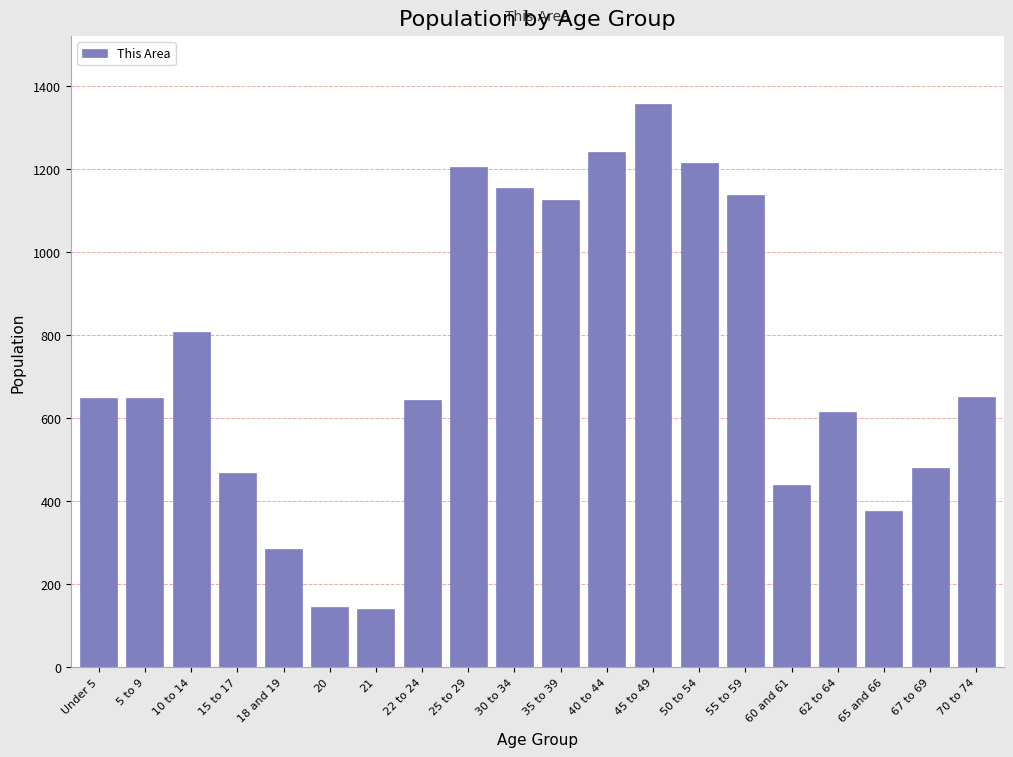

At which category does the chart reach its peak across all series?

45 to 49